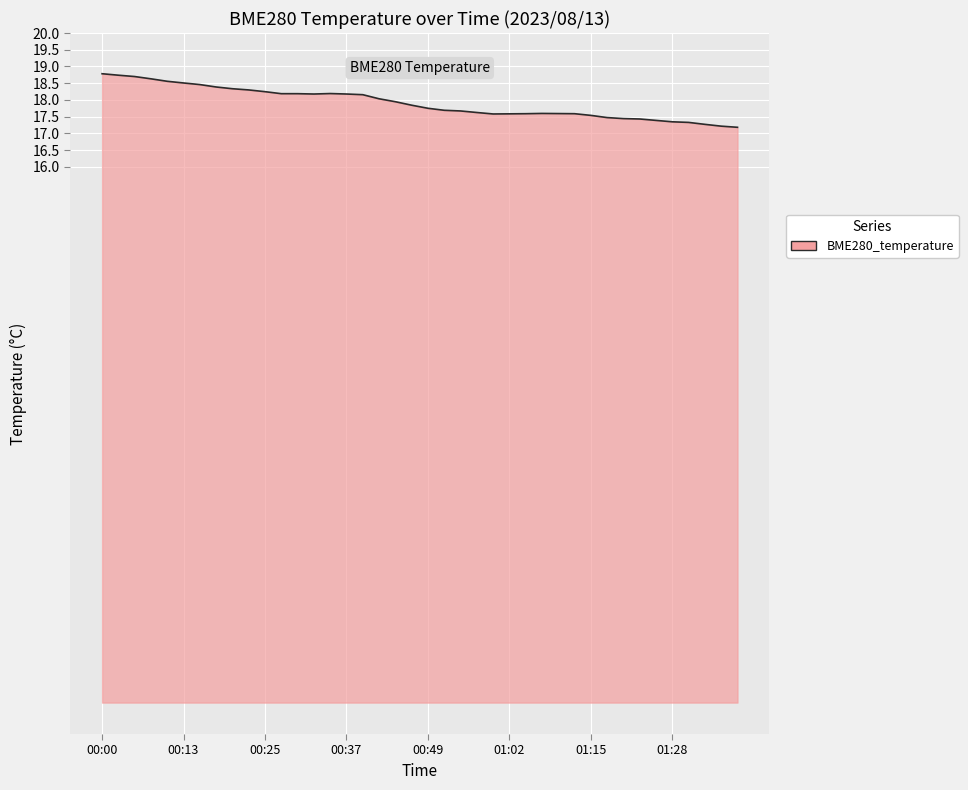

What is the minimum value shown in the chart?

17.2